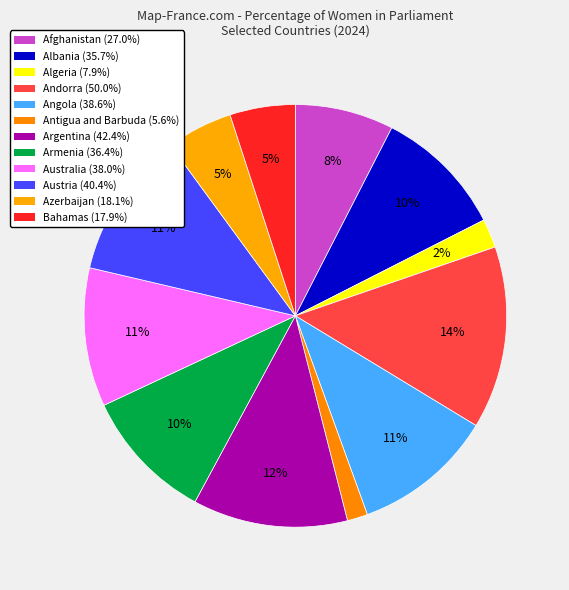

Which has a higher value, Australia or Argentina?

Argentina